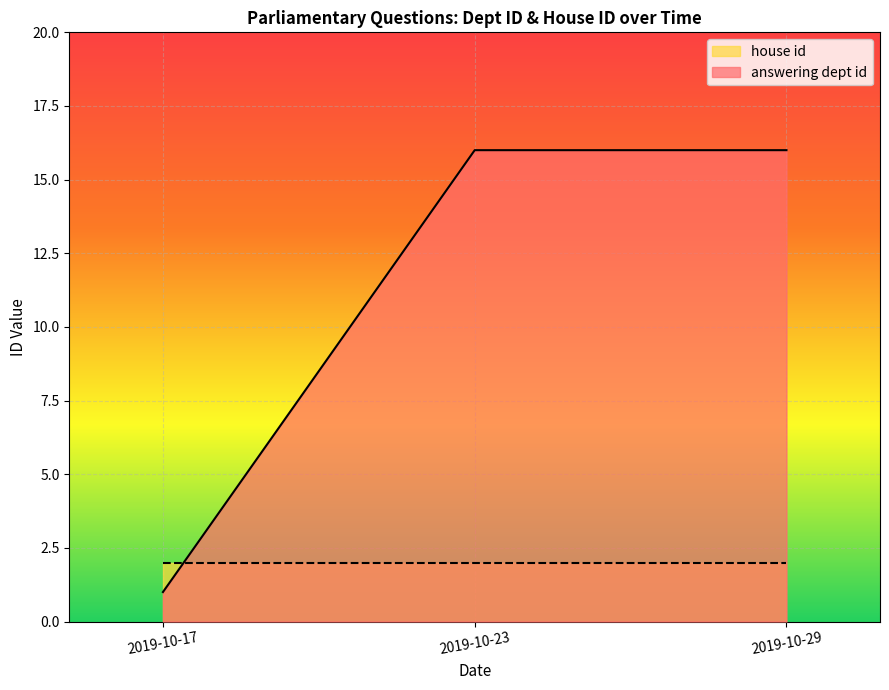

Which label corresponds to the smallest value in the chart?

2019-10-17